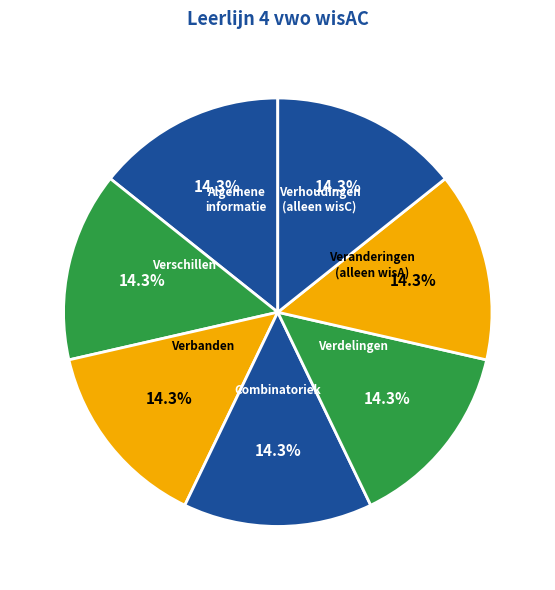

Do Verbanden and Verhoudingen (alleen wisC) together represent more than half of the pie?

No